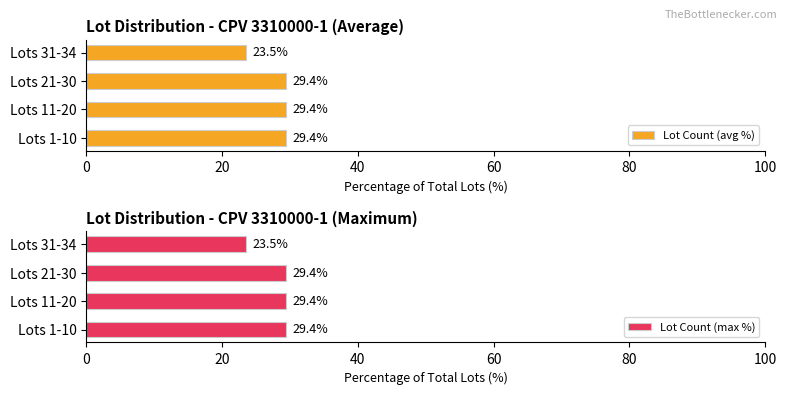

Where is Lot Count (avg %) nearest to the value 26?

Lots 31-34